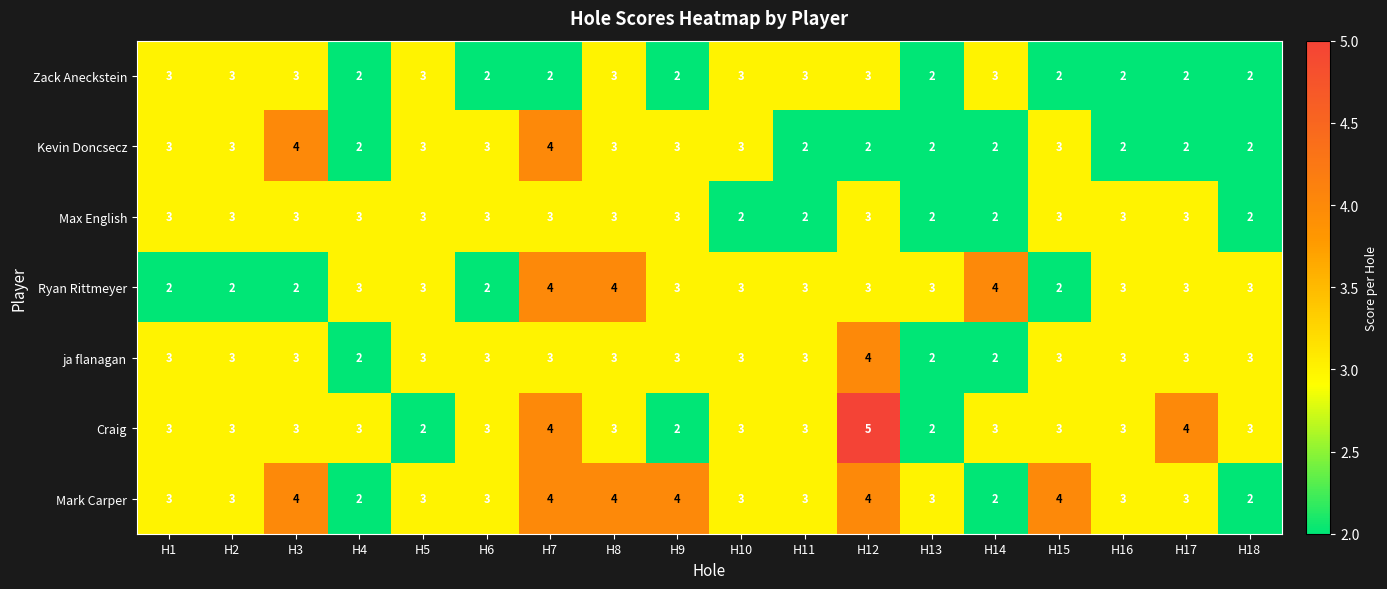

What is the greatest value displayed?

5